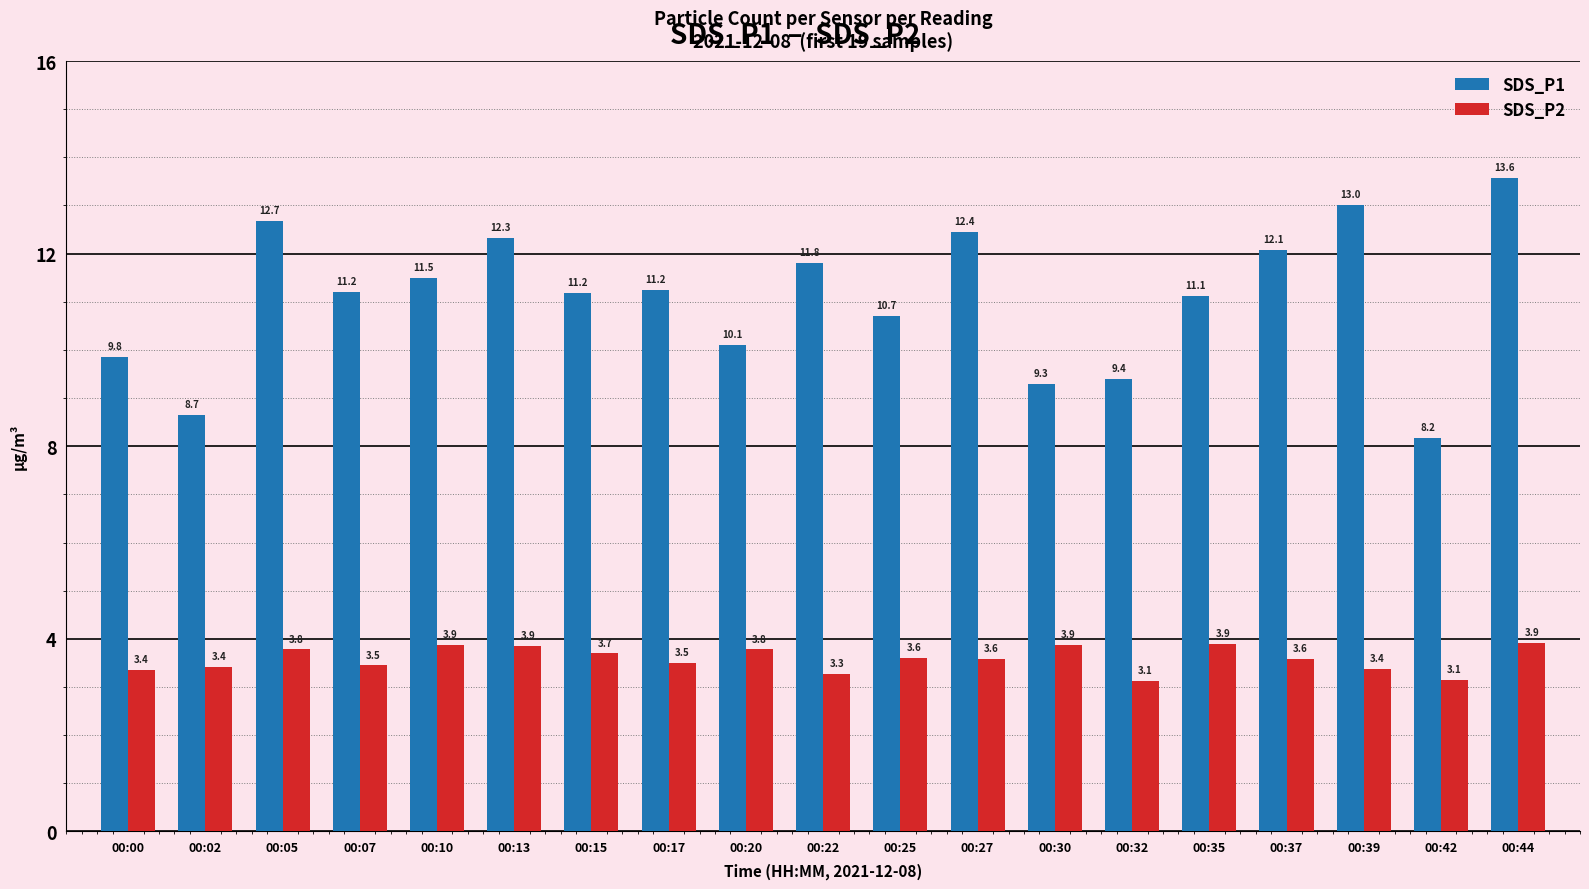

Between 00:17 and 00:39, which series saw the biggest shift?

SDS_P1